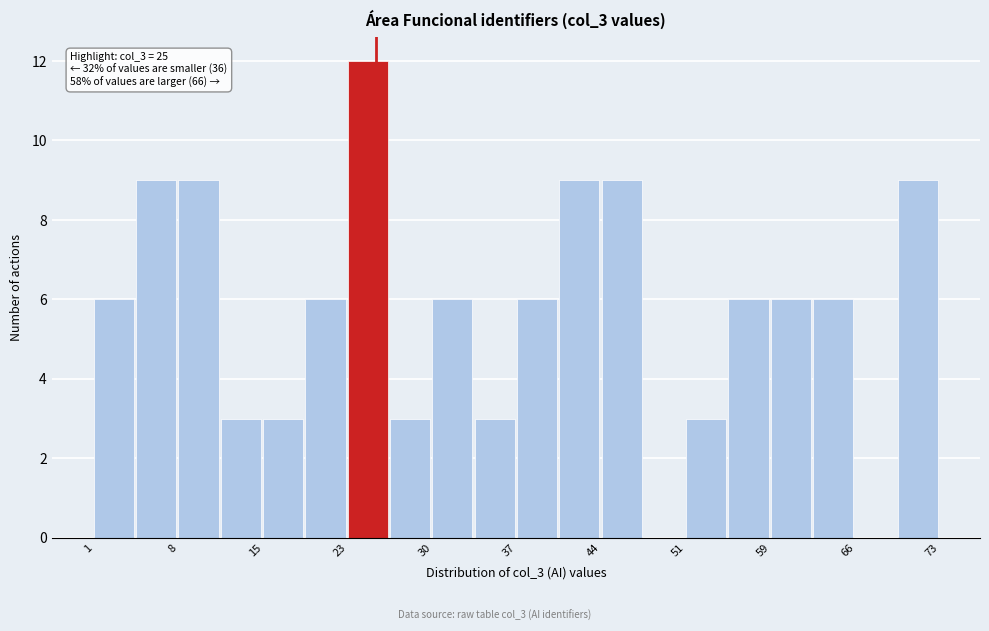

Read against the x-axis, roughly where is the centre of the tallest bar?

24